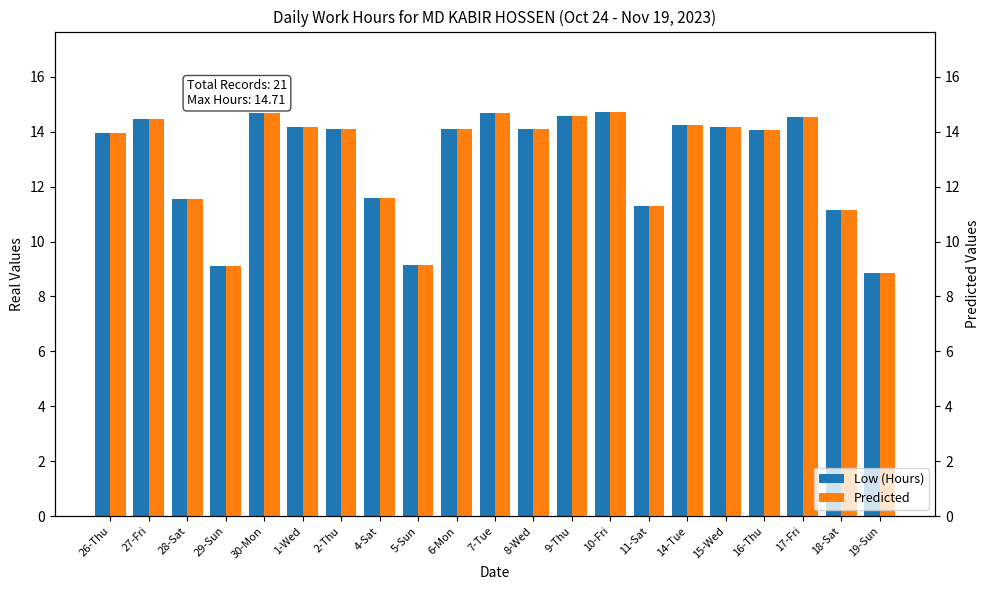

What is the value of the Predicted bar at the 11th from the left?

14.7